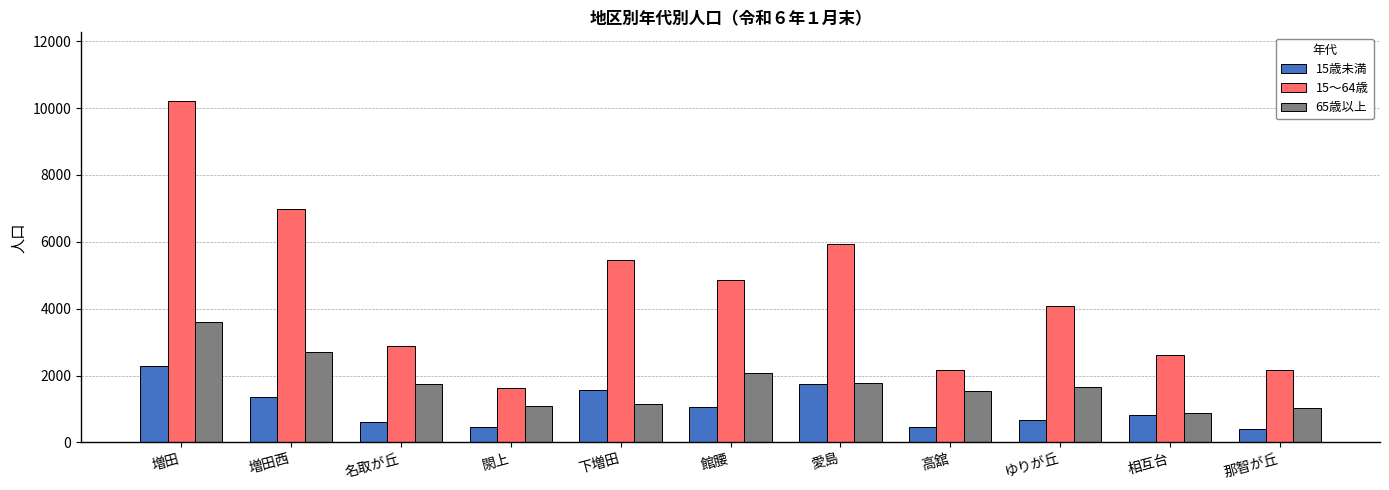

Which series has the largest range (max minus min)?

15～64歳